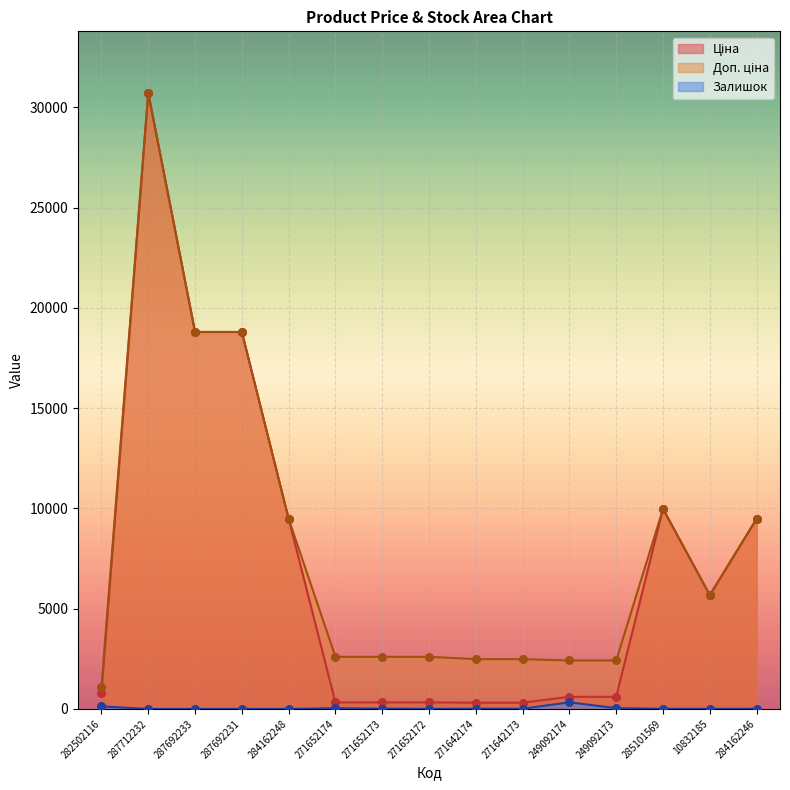

Which series has the largest total across all categories?

Доп. ціна